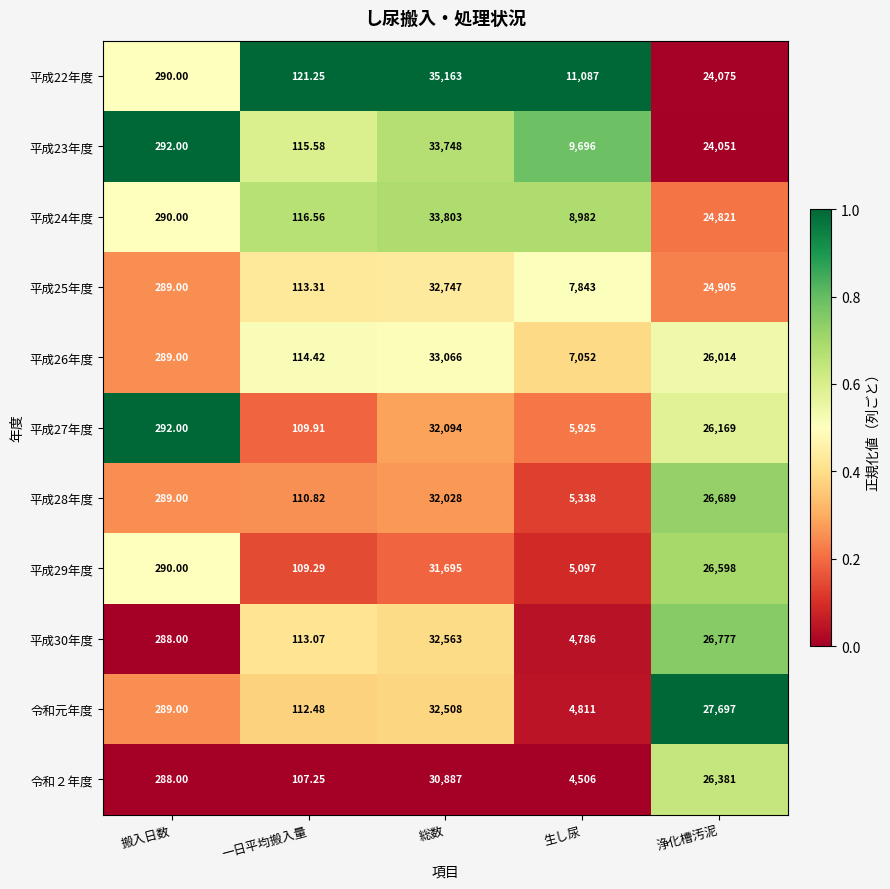

How many values in the 平成25年度 series are below 7843?

2